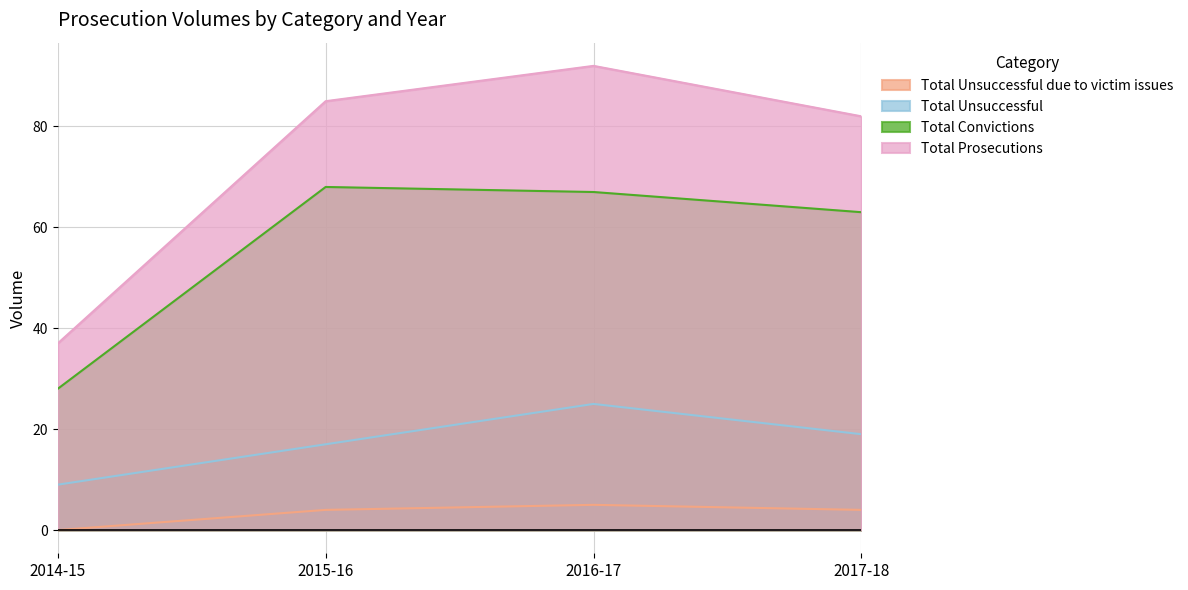

List the series in order of their overall mean, highest first.

Total Prosecutions, Total Convictions, Total Unsuccessful, Total Unsuccessful due to victim issues